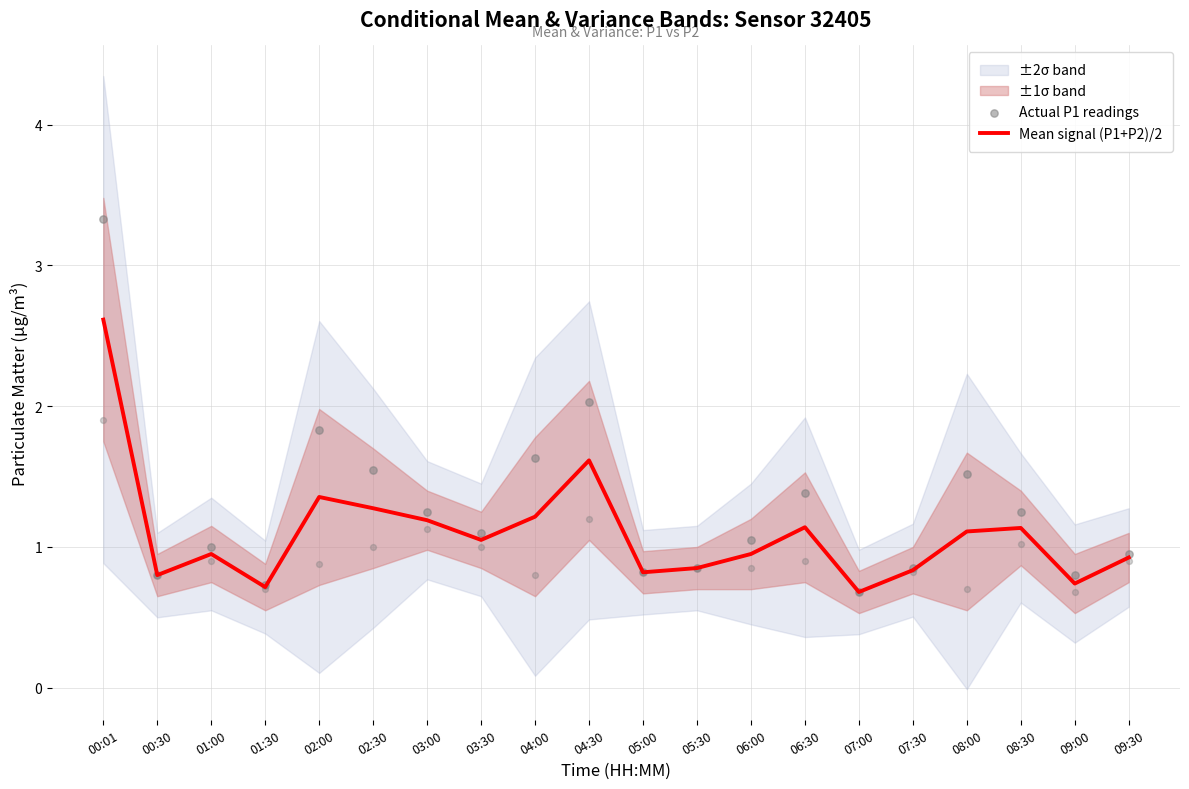

Is the value of Actual P1 readings at 08:00 greater than the value of Mean signal (P1+P2)/2 at 09:00?

Yes